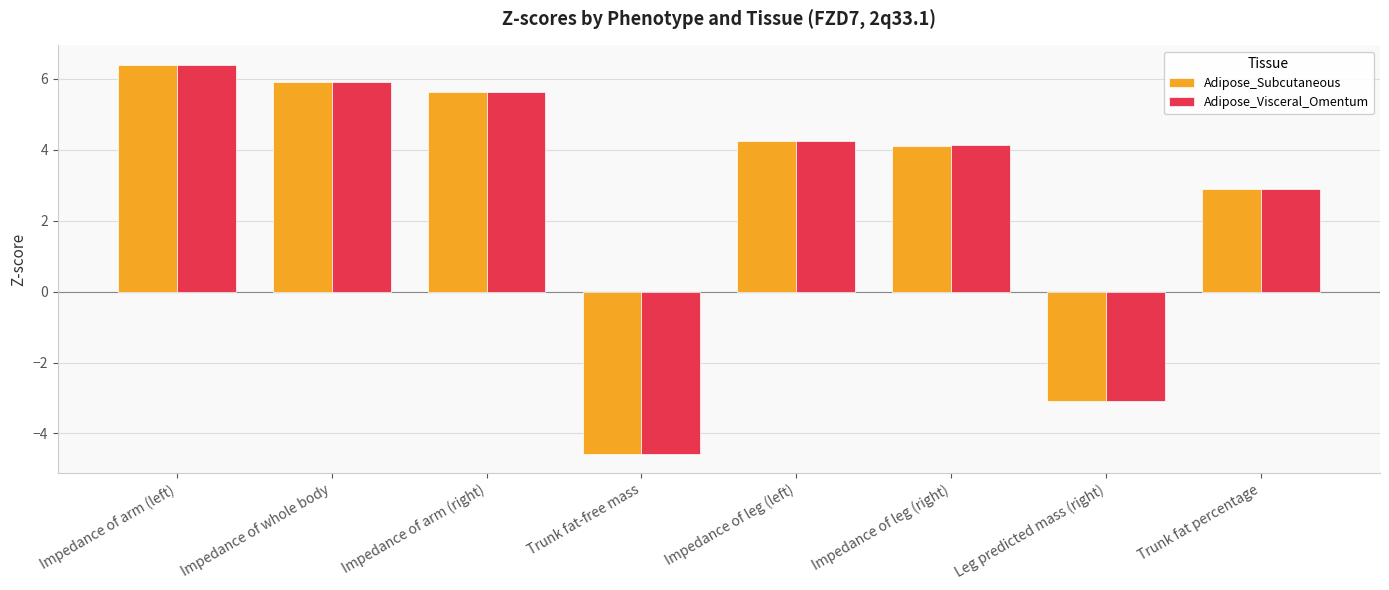

What is the sum of all Adipose_Subcutaneous values?

21.6